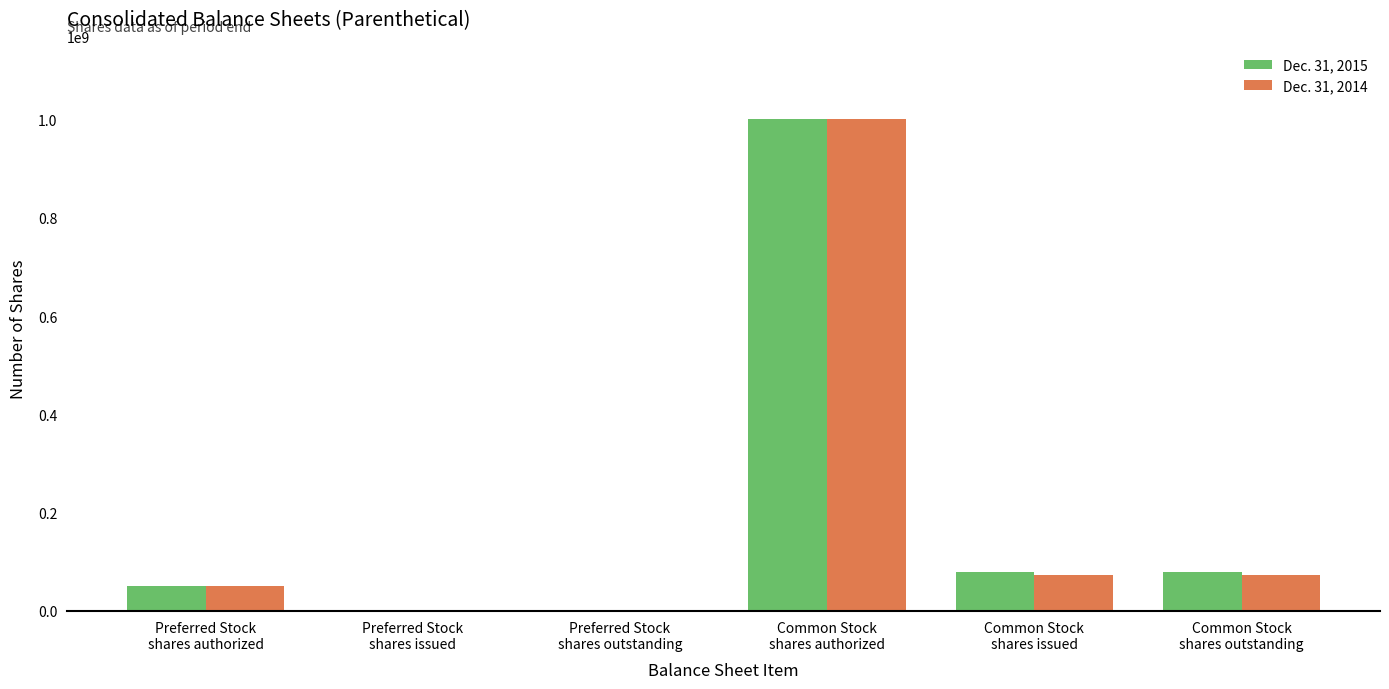

What are all the series names shown in the legend?

Dec. 31, 2015, Dec. 31, 2014